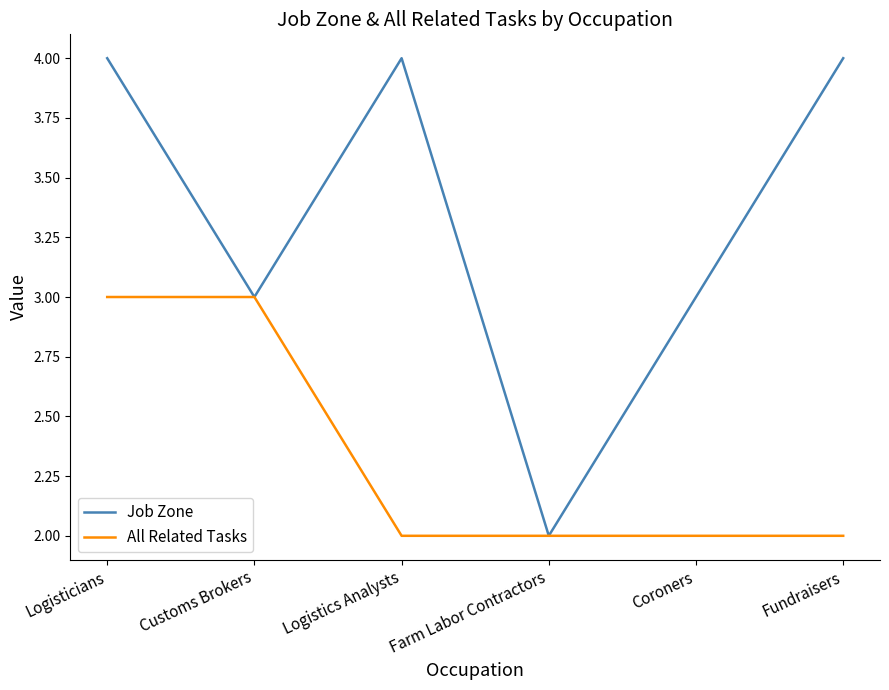

What position from the right is Logistics Analysts?

4